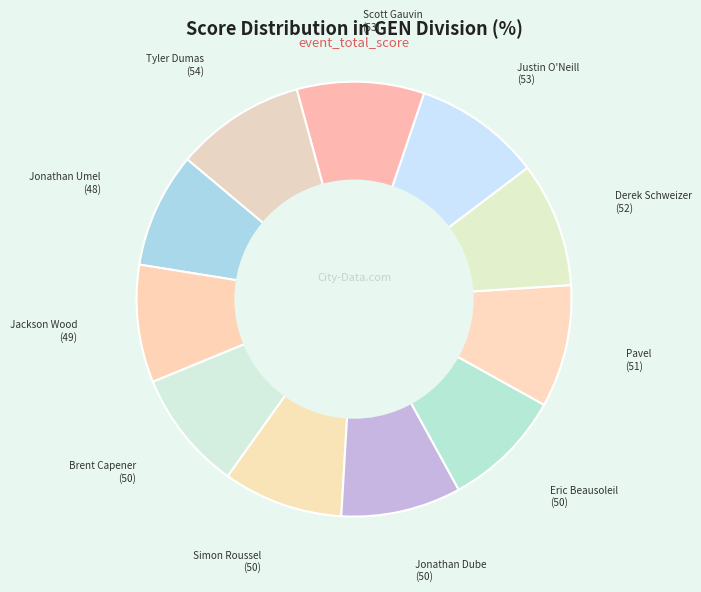

Count the number of slices in the pie.

11